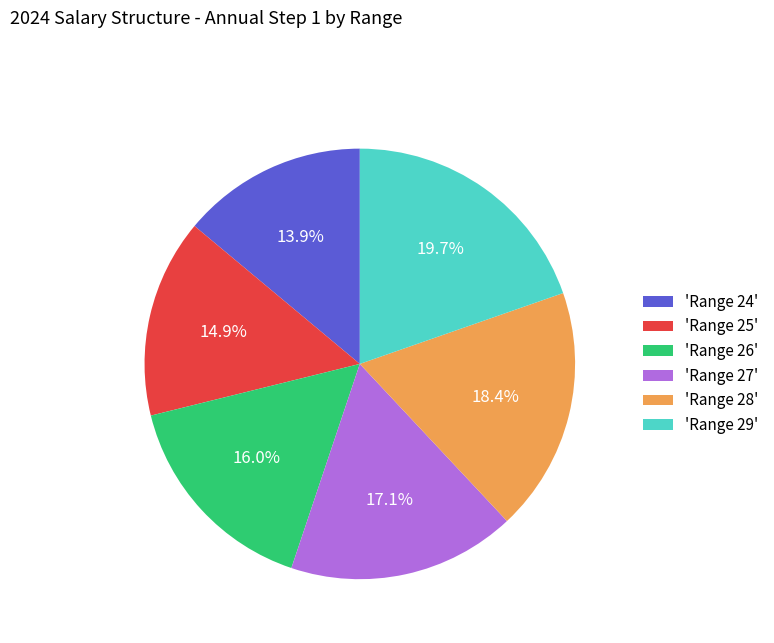

What is the ratio of the value at 'Range 26' to the value at 'Range 25'?

1.1